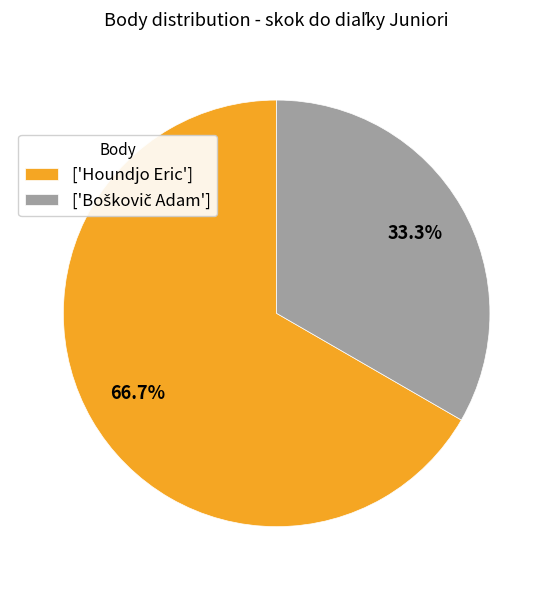

What portion of the pie excludes ['Houndjo Eric']?

33.3%